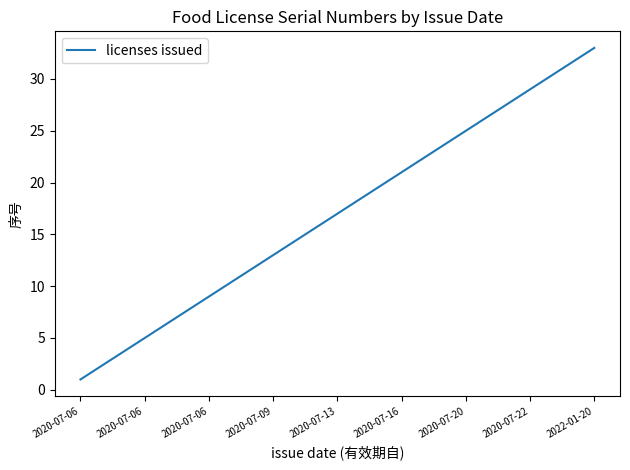

What is the greatest value displayed?

33